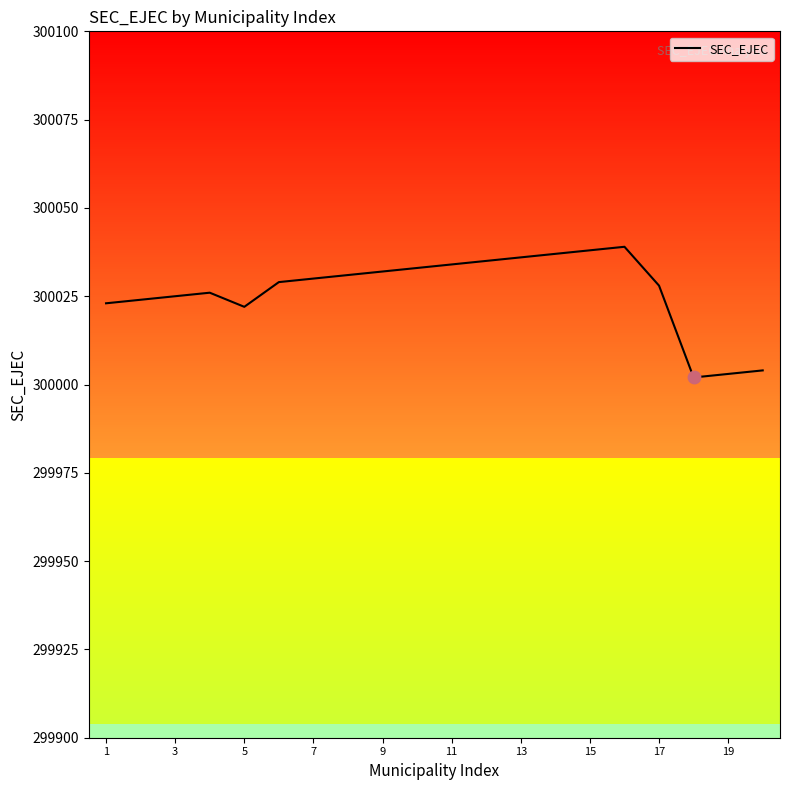

True or false: SEC_EJEC has a value of 300034 at 11.

True